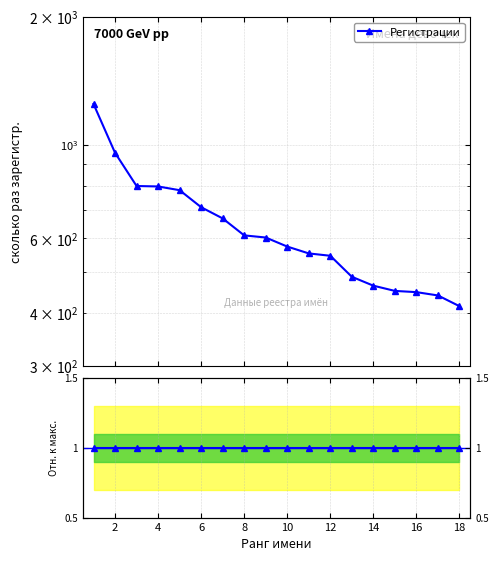

How many lines are shown in the chart?

2